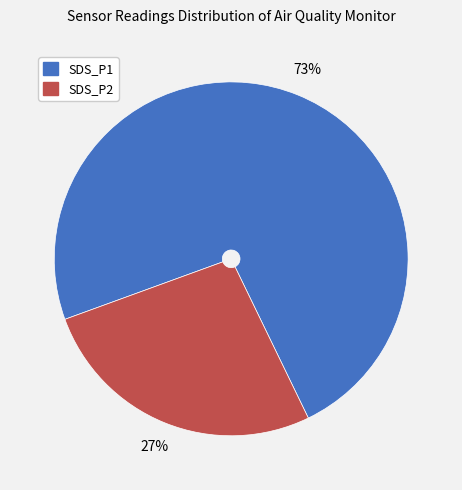

How many segments does this pie chart have?

2